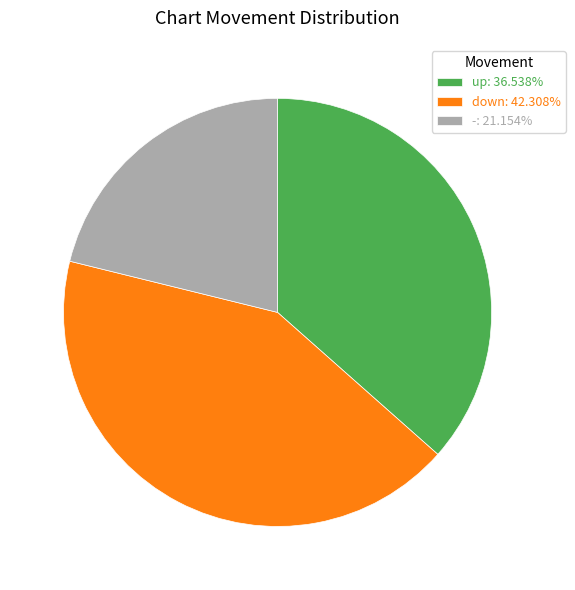

Which category has the biggest portion of the pie?

down